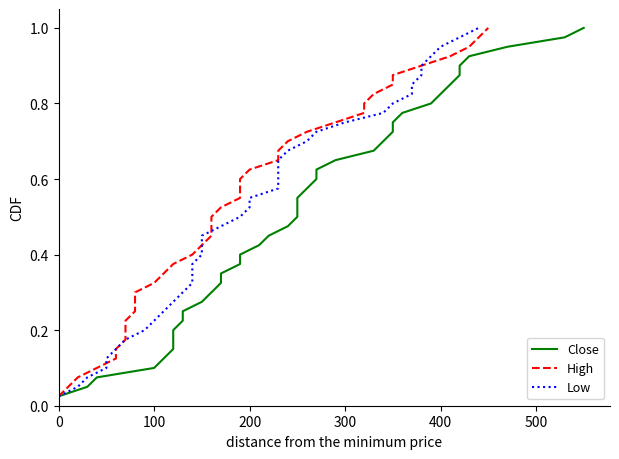

What position from the left is 300?

4